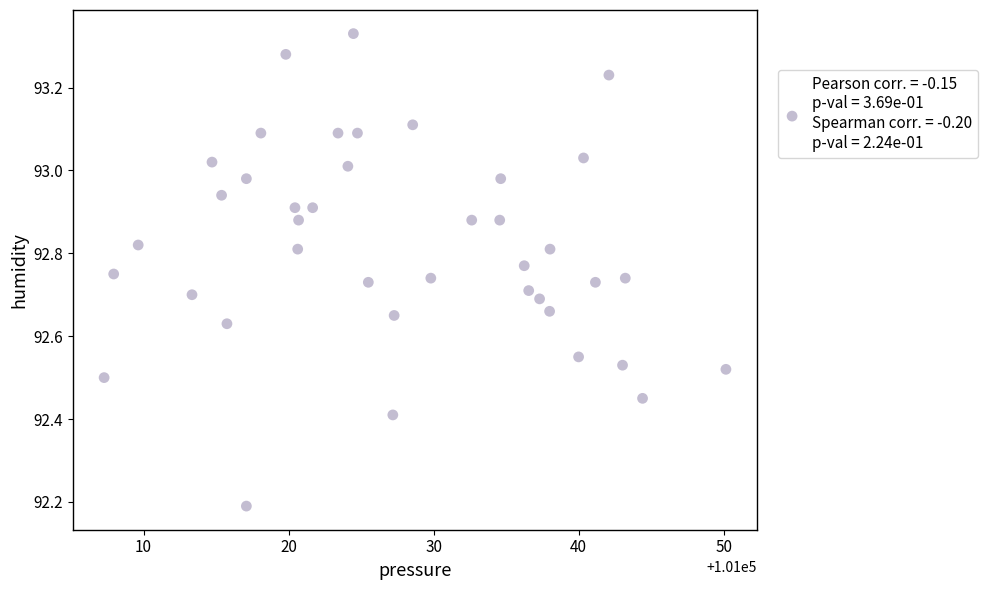

What Y value in the scatter plot is closest to 92?

92.2